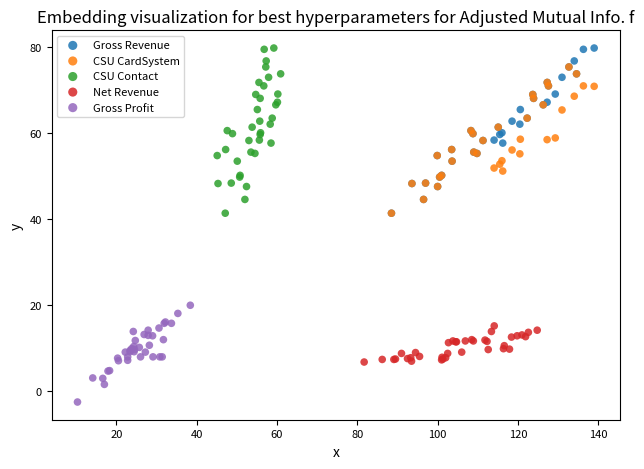

What are all the series names shown in the legend?

Gross Revenue, CSU CardSystem, CSU Contact, Net Revenue, Gross Profit